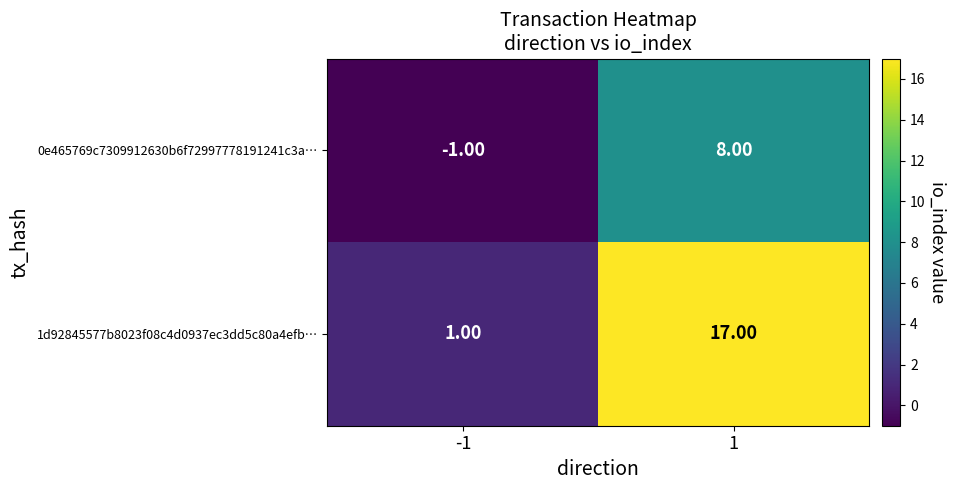

Which category has the lowest value across all series?

-1